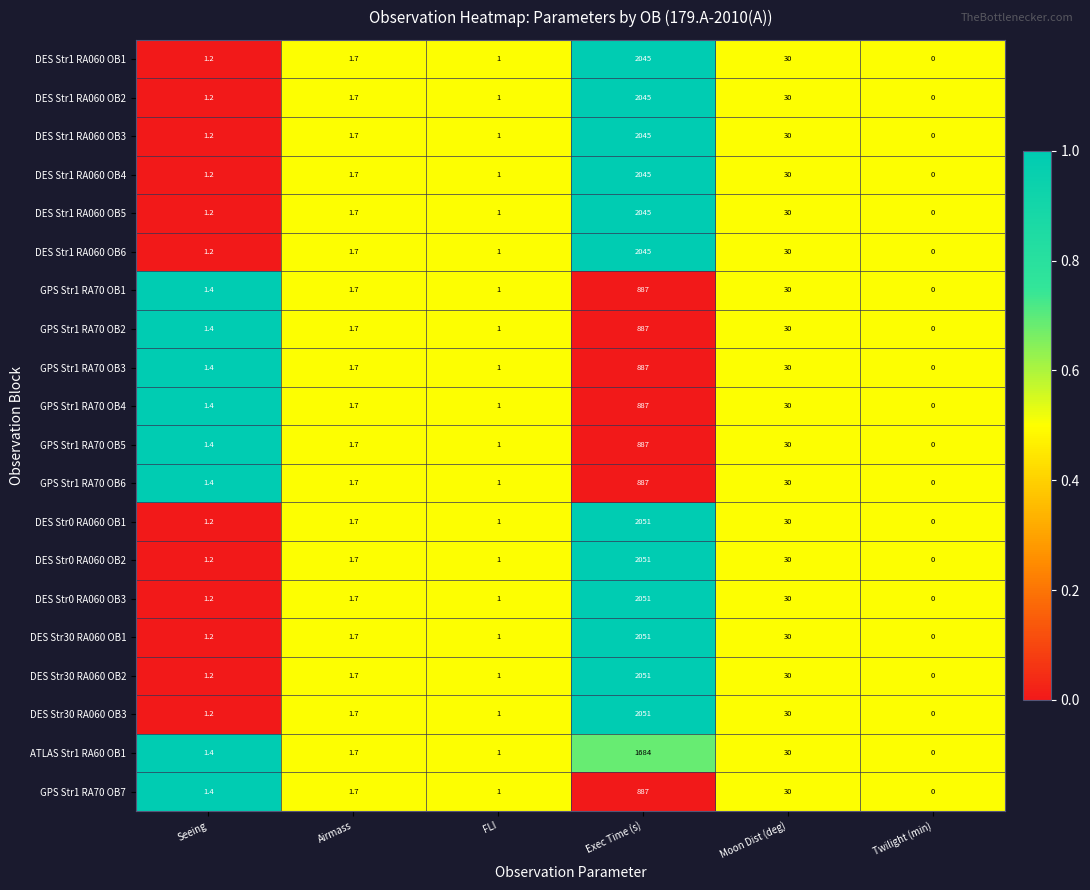

What is the difference between the maximum and minimum values in the DES Str1 RA060 OB1 series?

2045.0